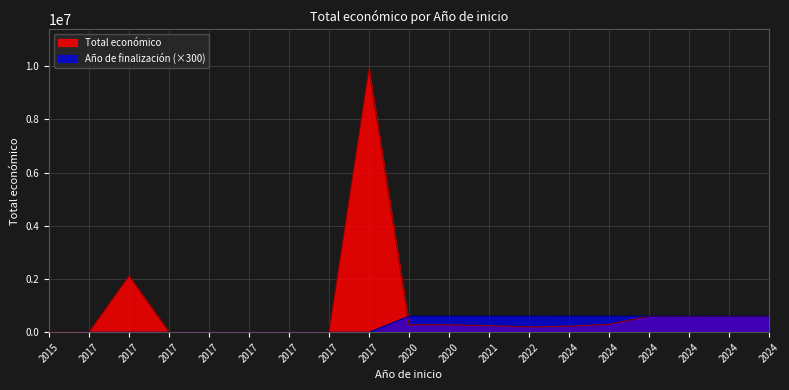

How many series are shown in this chart?

2